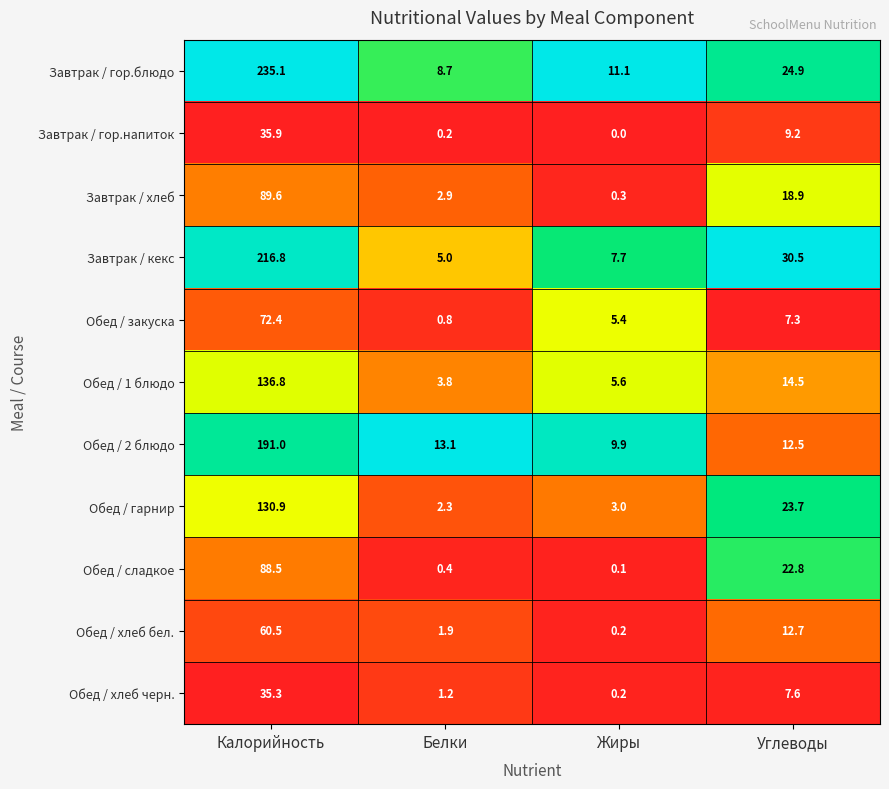

At Углеводы, list the series in order from smallest to largest.

Обед / закуска, Обед / хлеб черн., Завтрак / гор.напиток, Обед / 2 блюдо, Обед / хлеб бел., Обед / 1 блюдо, Завтрак / хлеб, Обед / сладкое, Обед / гарнир, Завтрак / гор.блюдо, Завтрак / кекс